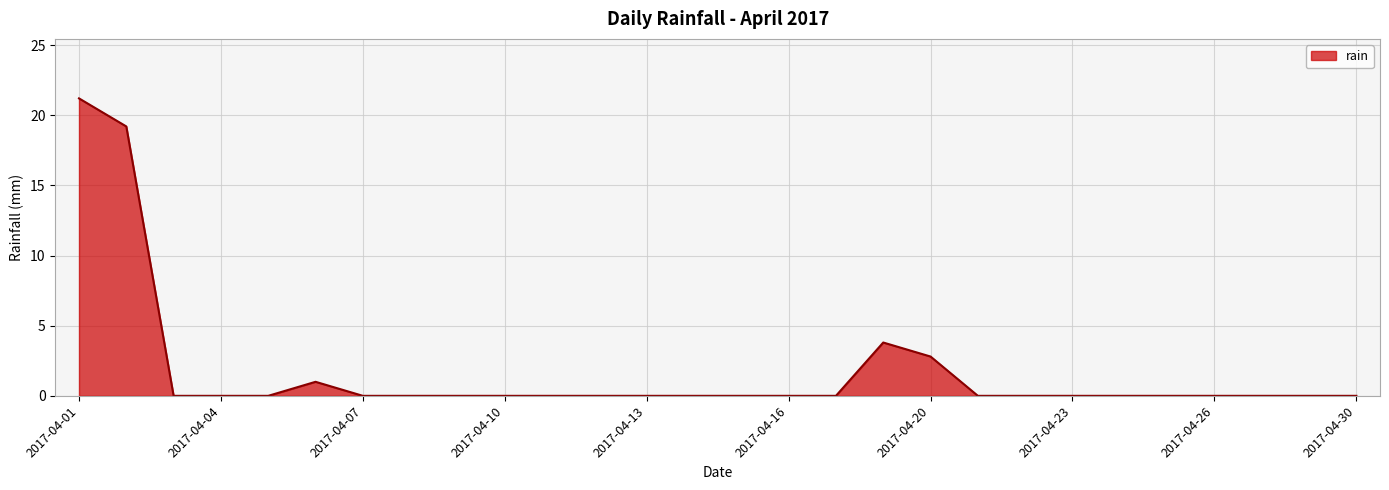

What is the difference between the maximum and minimum values?

21.2